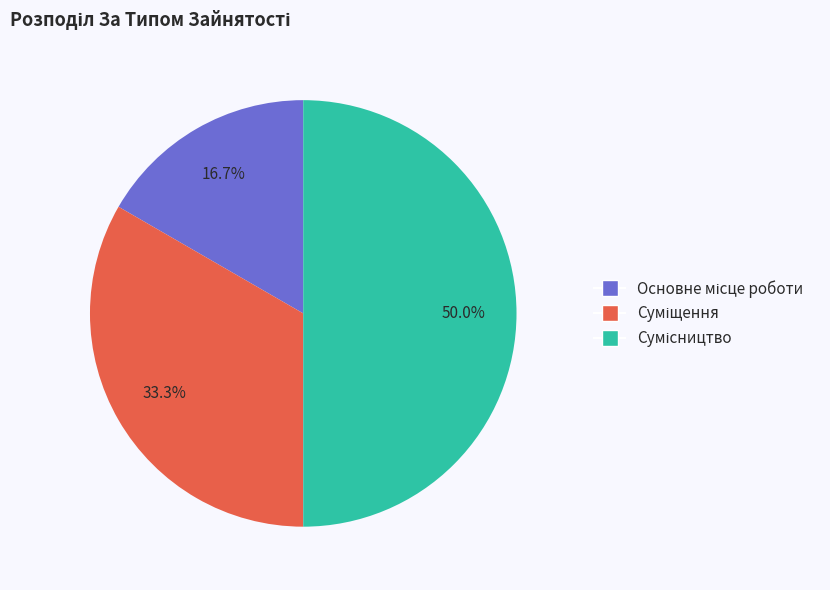

Which slice is the largest?

Сумісництво